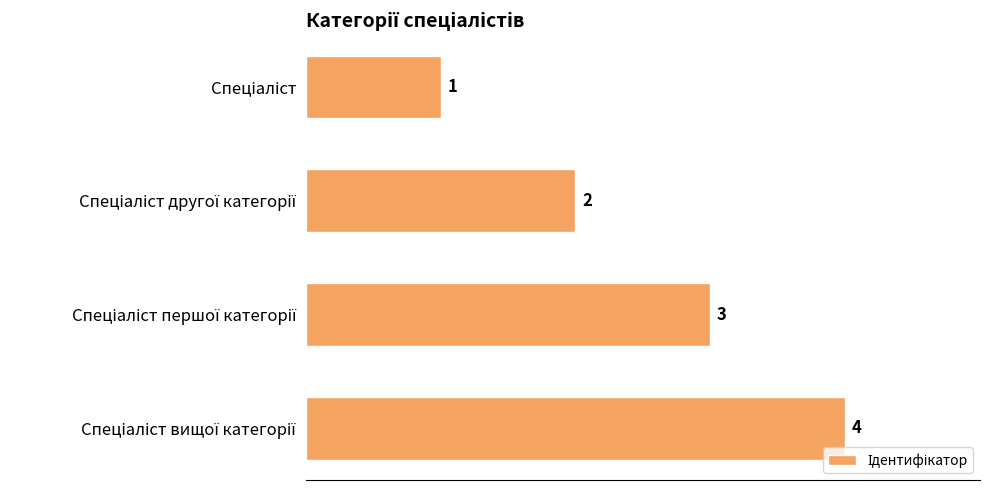

What is the value of the 1st bar from the top?

1